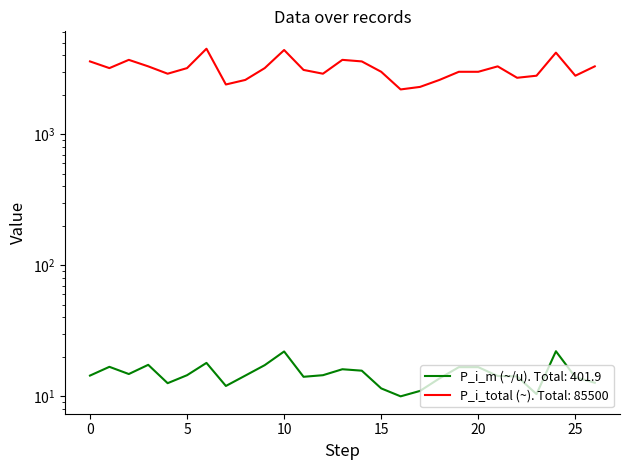

What is the sum of all P_i_m values?

401.9